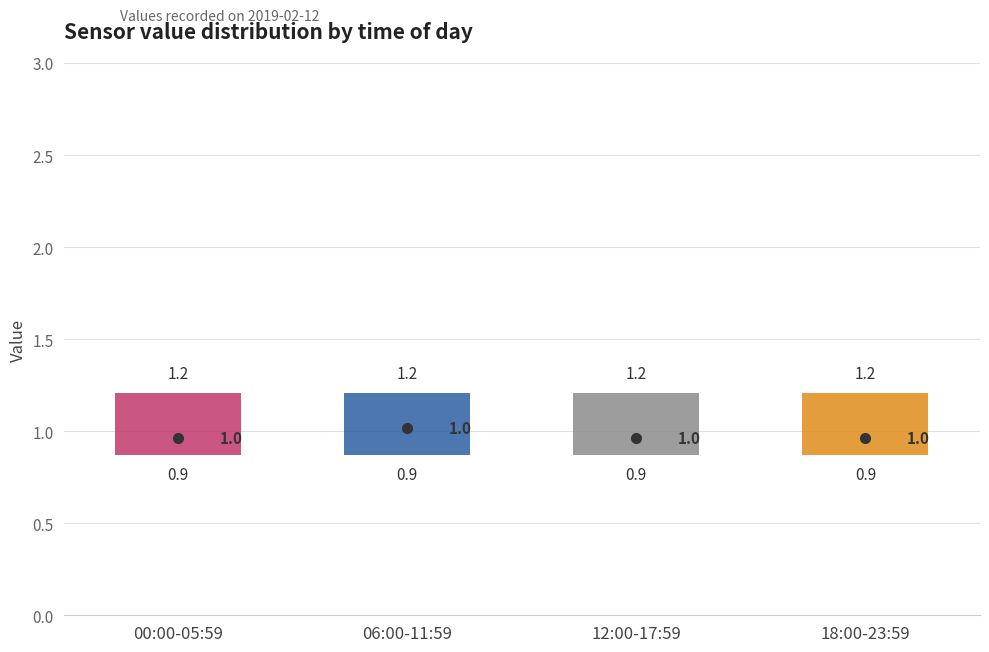

Which box's median line is the highest?

06:00-11:59